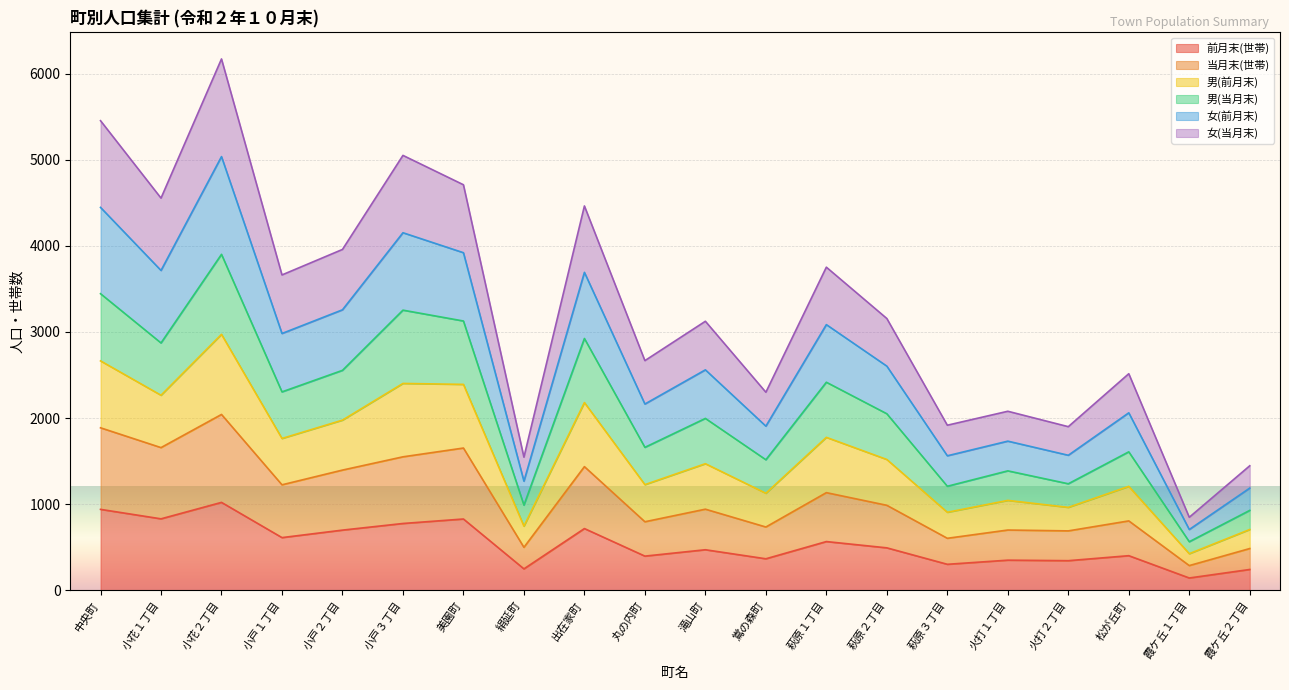

What is the lowest value of the 前月末(世帯) series?

143